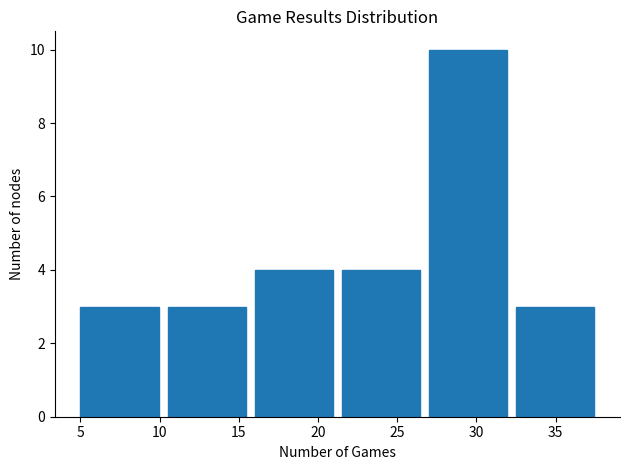

Reading left to right, list every bar in this chart as the range it spans on the x-axis followed by its height. The values are not printed on the chart, so give them approximately, as read against the axis.

5.0 to 10.5: 3
10.5 to 16.0: 3
16.0 to 21.5: 4
21.5 to 27.0: 4
27.0 to 32.5: 10
32.5 to 38.0: 3